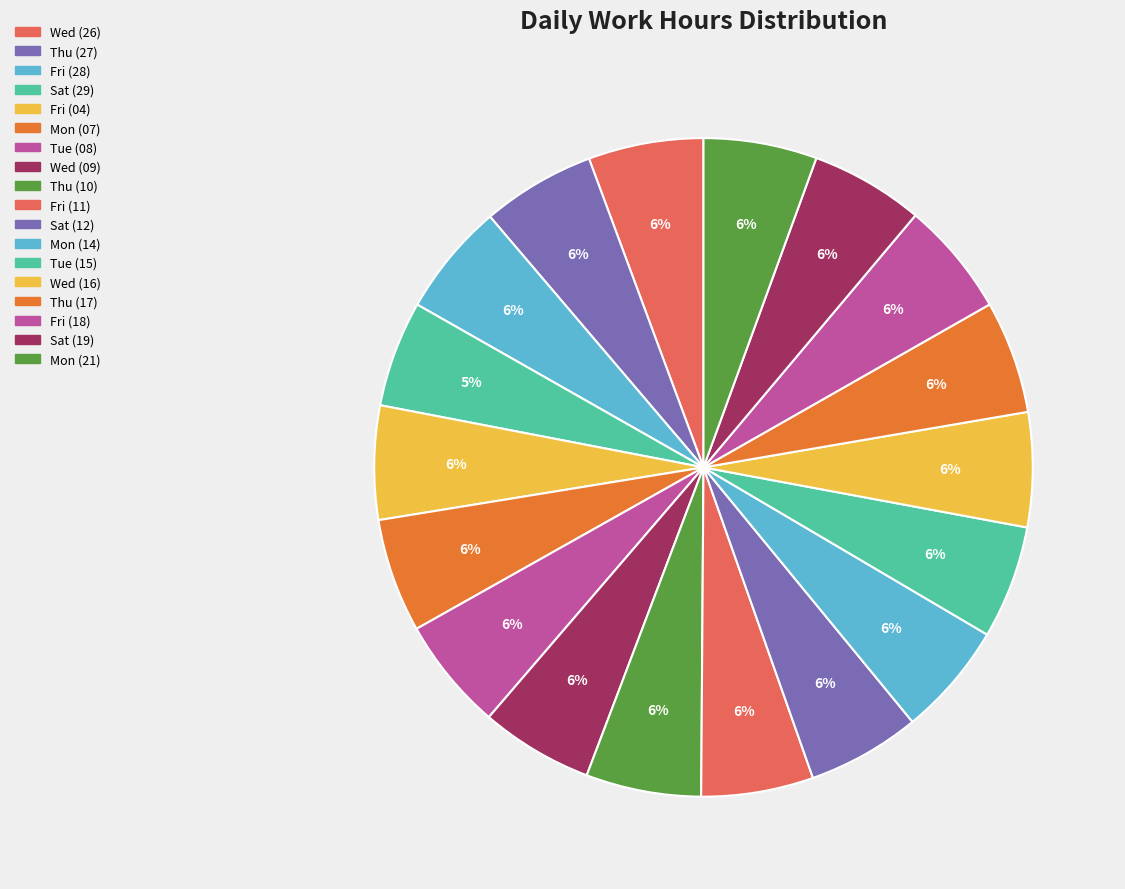

How many slices are in this pie chart?

18